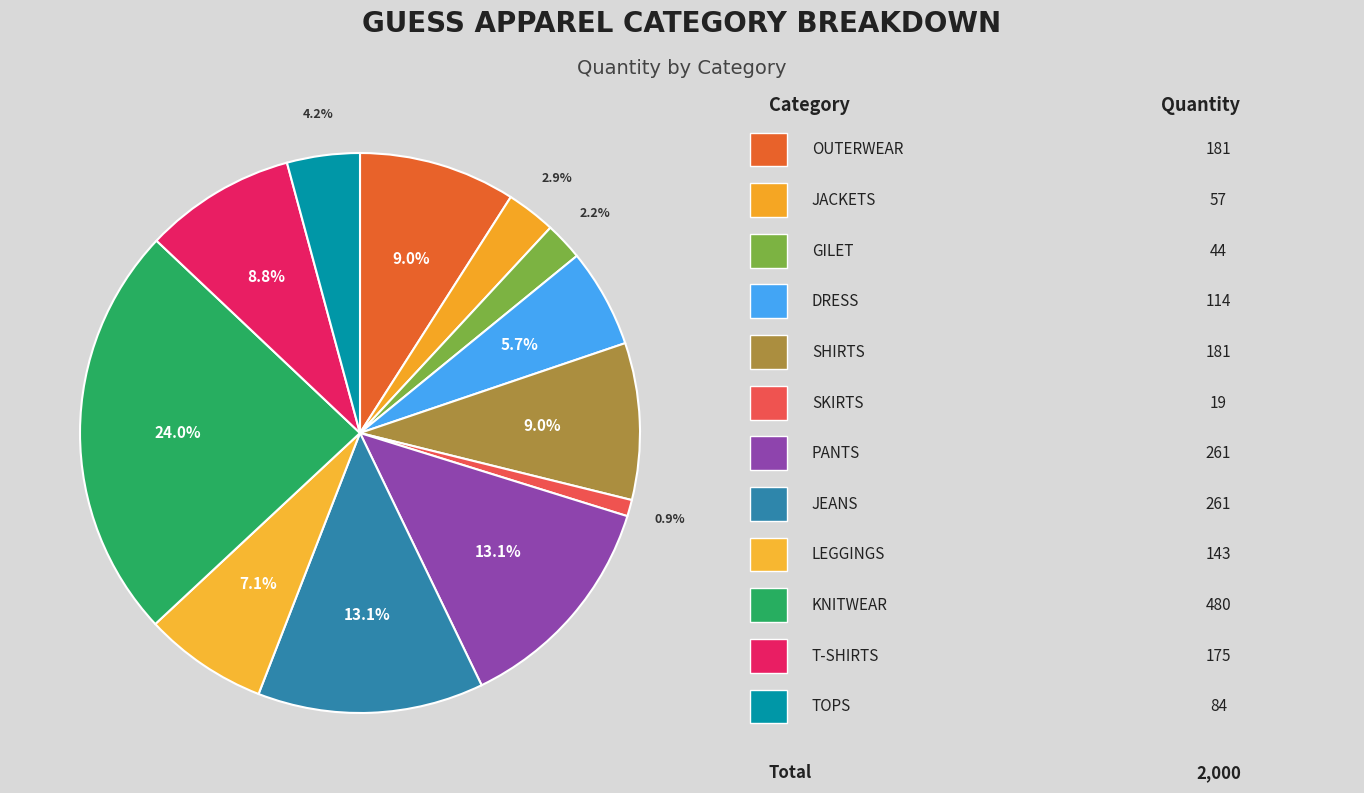

Count the number of slices in the pie.

12